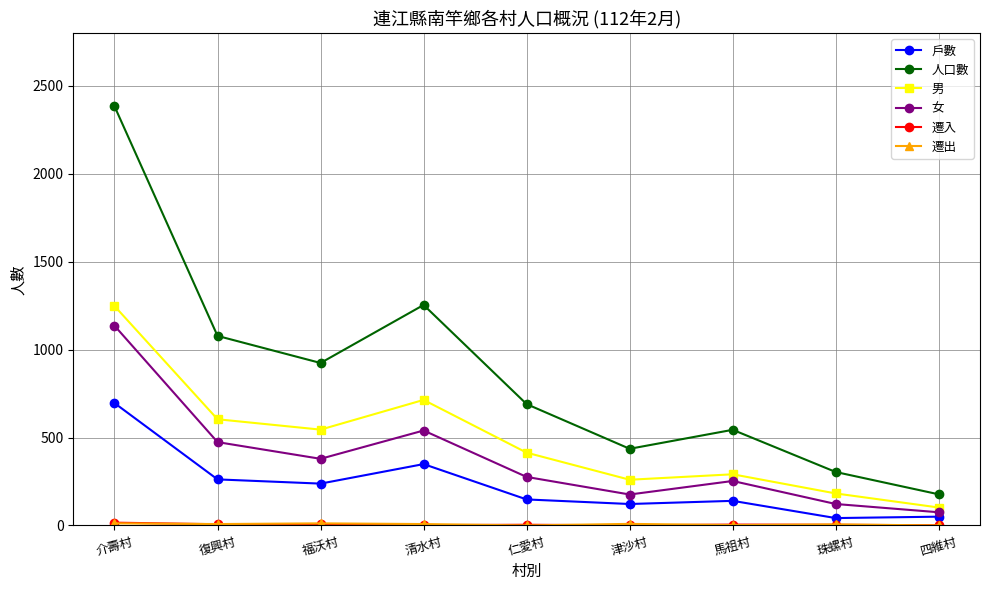

What is the total value across all series at 仁愛村?

1532